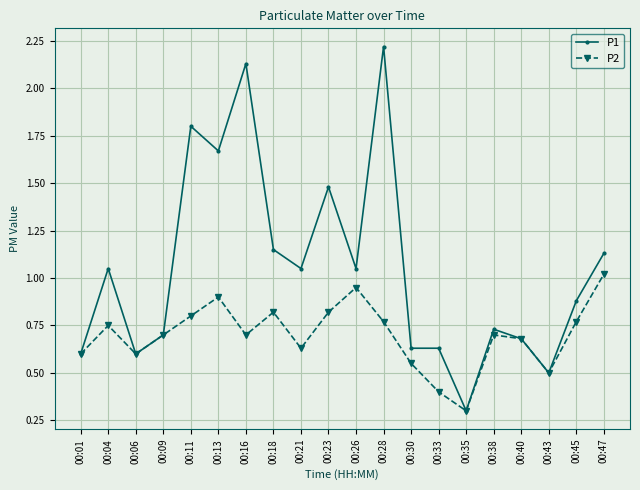

The P2 series shows 0.8 at 00:43. True or false?

False